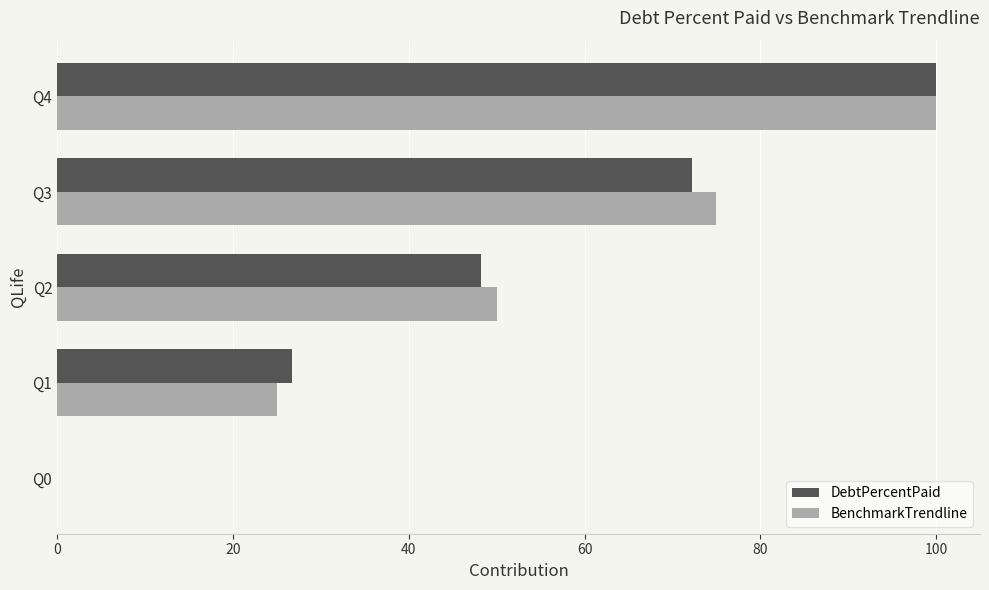

How many values in DebtPercentPaid are above zero?

4